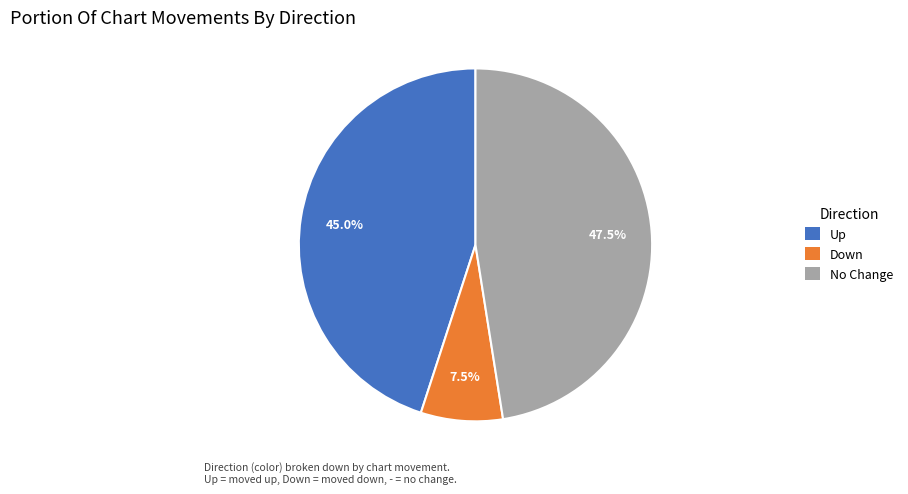

Rank the categories by value from highest to lowest.

No Change, Up, Down